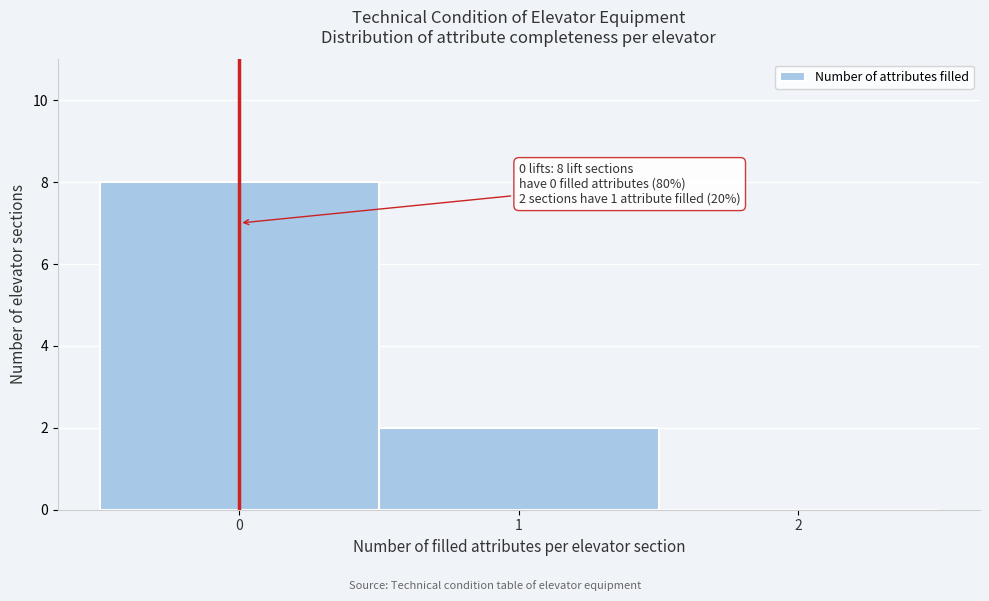

Which range on the x-axis has the tallest bar?

-0.5 to 0.5